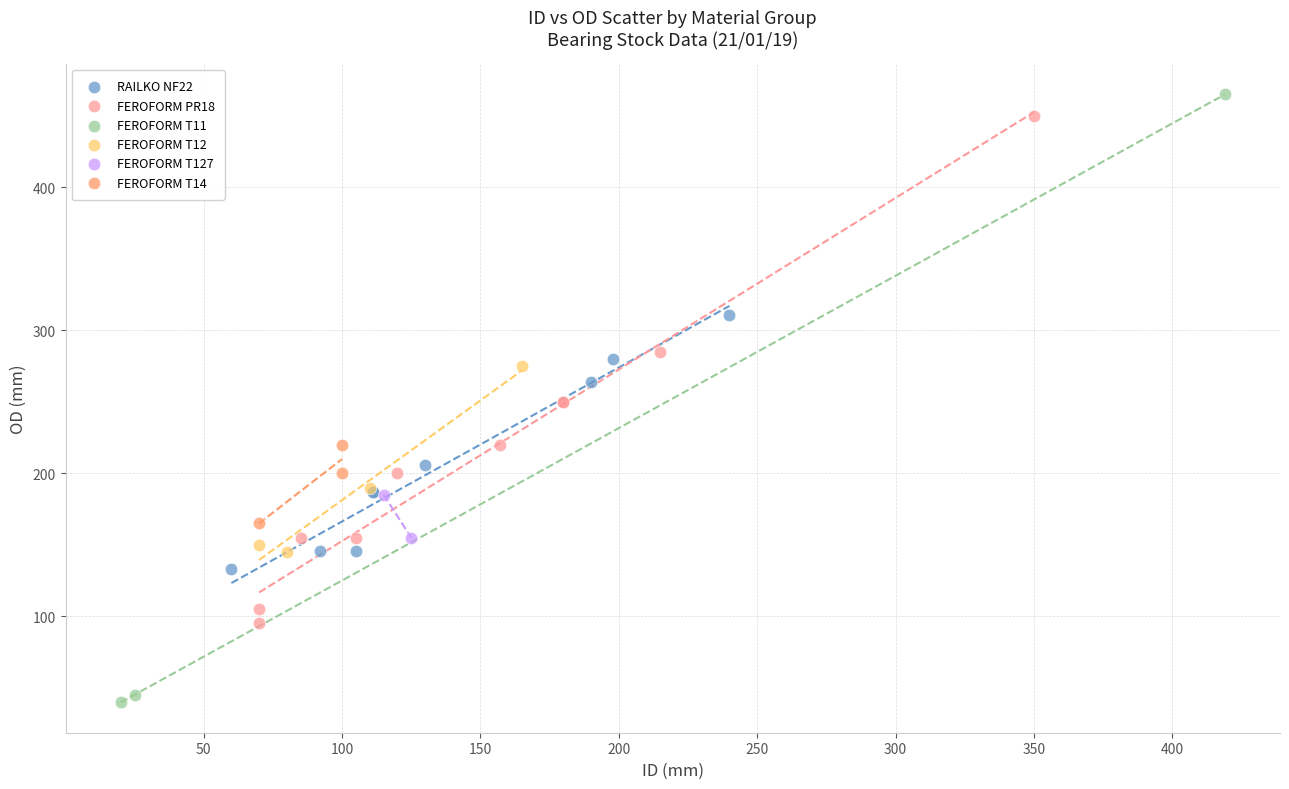

What are all the series names shown in the legend?

RAILKO NF22, FEROFORM PR18, FEROFORM T11, FEROFORM T12, FEROFORM T127, FEROFORM T14